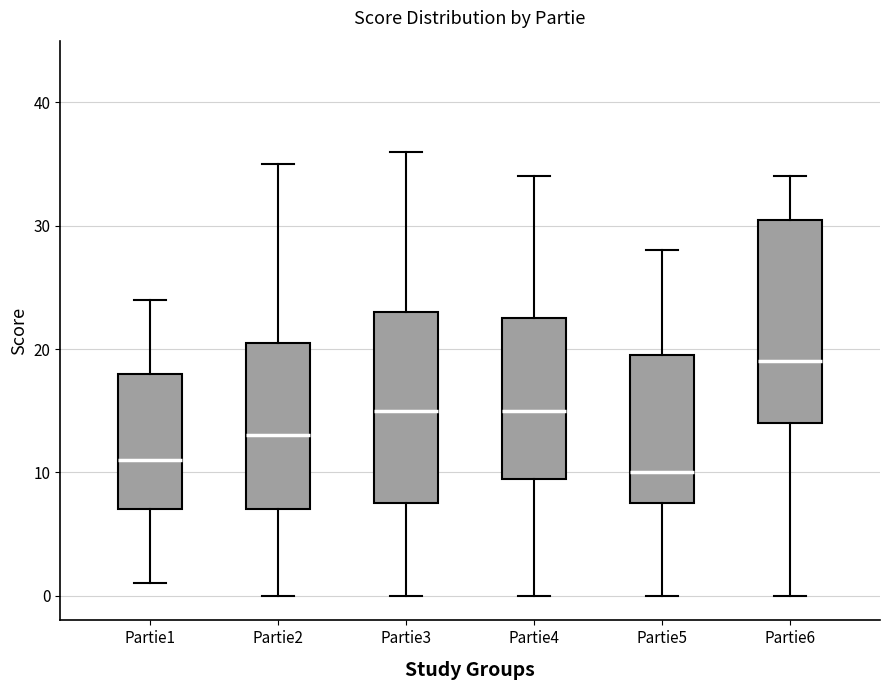

Which box has the highest median line?

Partie6